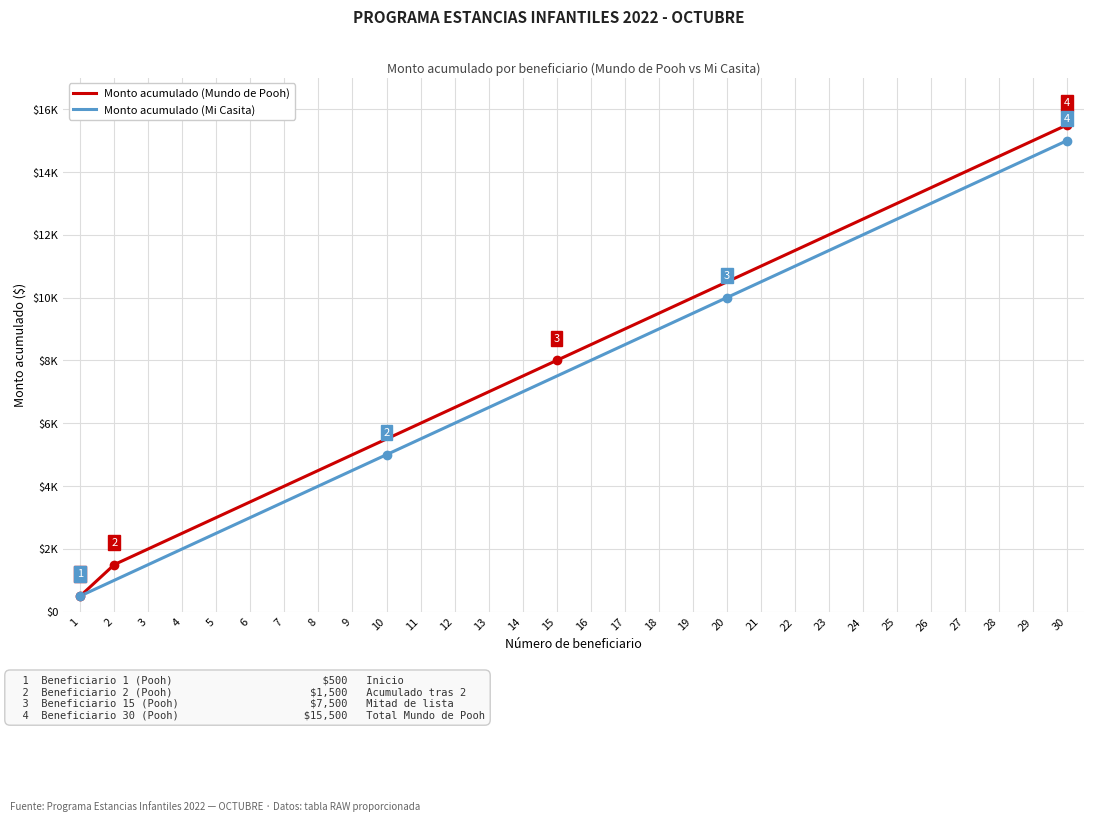

Reading left to right, list all the values displayed in this chart.

Monto acumulado (Mundo de Pooh): 500	1500	2000	2500	3000	3500	4000	4500	5000	5500	6000	6500	7000	7500	8000	8500	9000	9500	10000	10500	11000	11500	12000	12500	13000	13500	14000	14500	15000	15500
Monto acumulado (Mi Casita): 500	1000	1500	2000	2500	3000	3500	4000	4500	5000	5500	6000	6500	7000	7500	8000	8500	9000	9500	10000	10500	11000	11500	12000	12500	13000	13500	14000	14500	15000